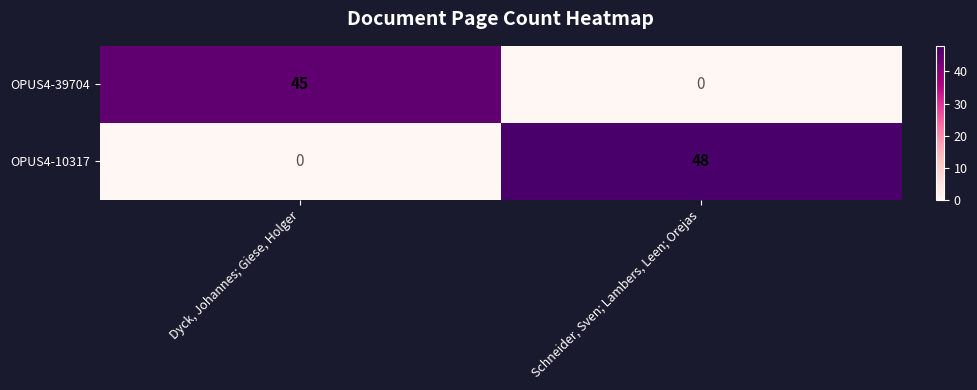

At which label is OPUS4-10317 closest to 24?

Dyck, Johannes; Giese, Holger